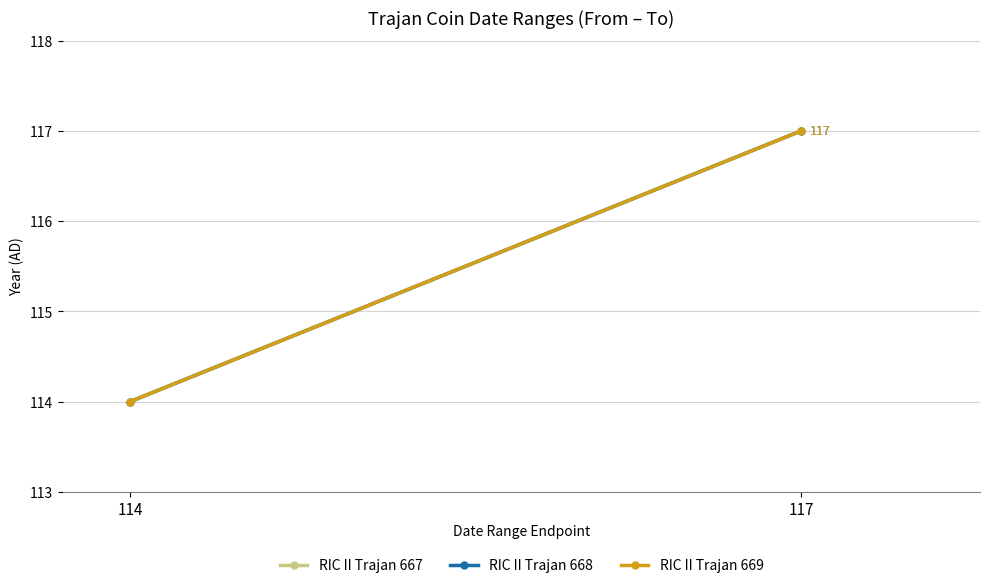

Which series has the largest total across all categories?

RIC II Trajan 667